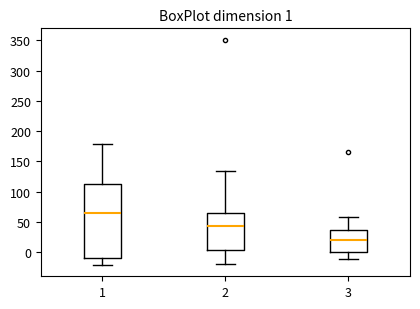

Which box has the highest median line?

1